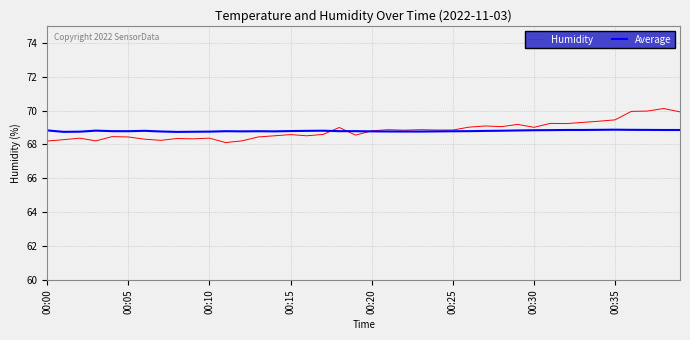

List the series in order of their peak value, highest first.

Humidity, Average